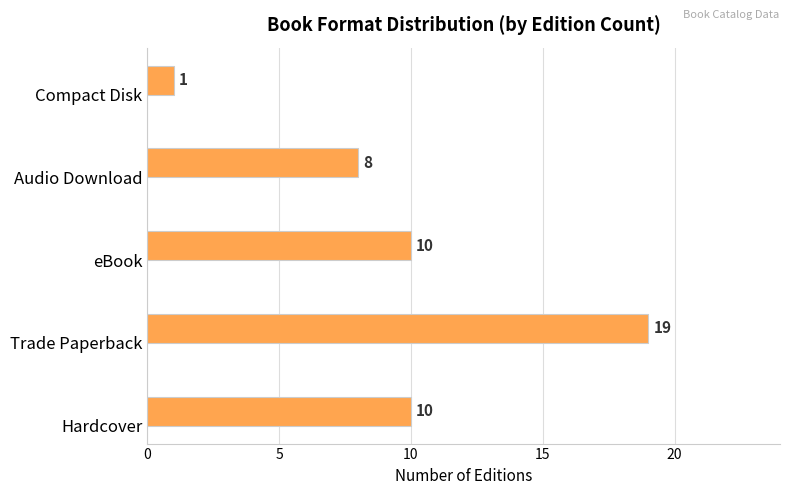

What is the difference between the maximum and minimum values?

18